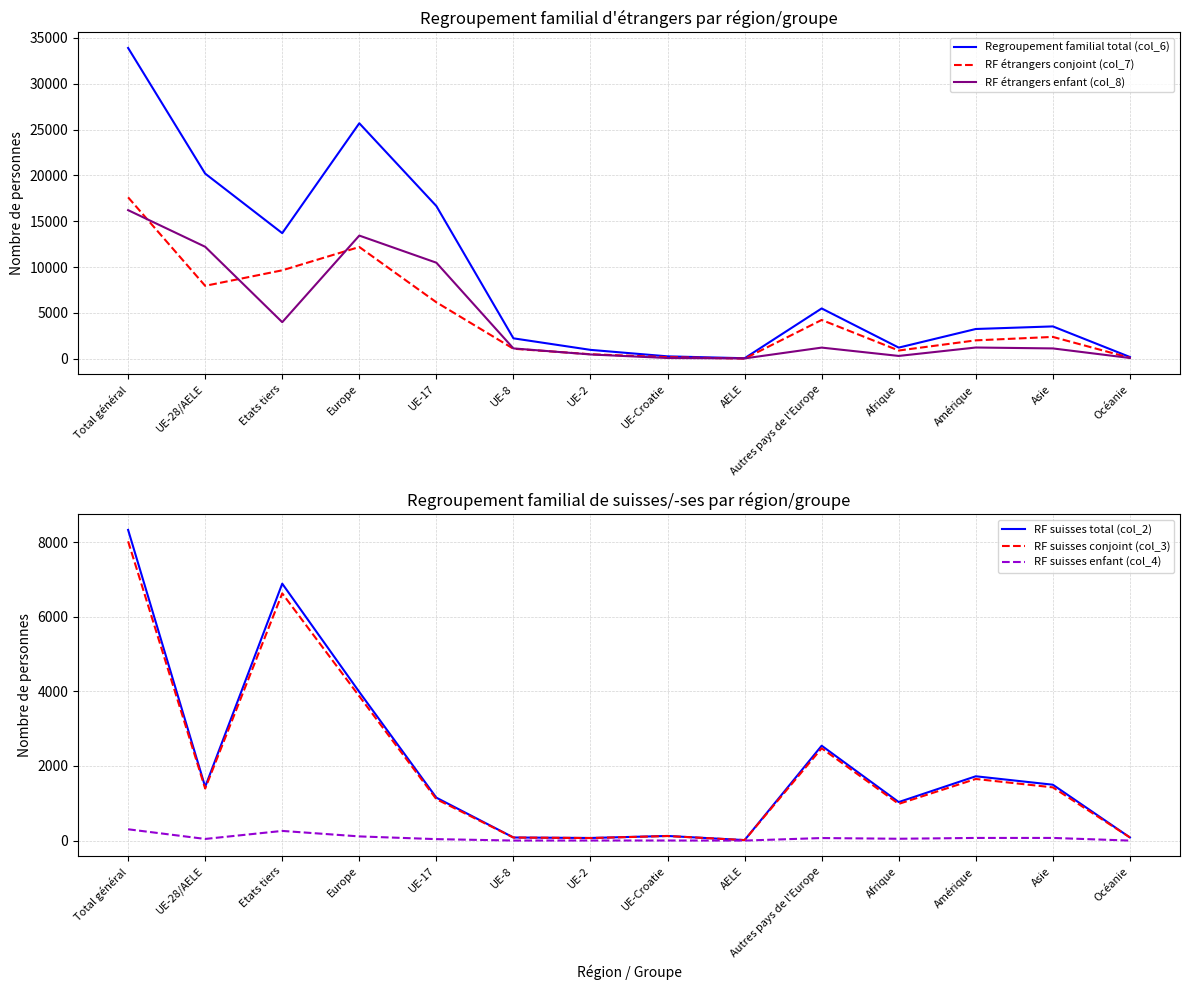

Reading left to right, extract all data points from this chart.

Regroupement familial total (col_6): Total général=33891	UE-28/AELE=20191	Etats tiers=13700	Europe=25681	UE-17=16656	UE-8=2232	UE-2=974	UE-Croatie=267	AELE=62	Autres pays de l'Europe=5490	Afrique=1221	Amérique=3250	Asie=3532	Océanie=197
RF étrangers conjoint (col_7): Total général=17604	UE-28/AELE=7956	Etats tiers=9648	Europe=12191	UE-17=6163	UE-8=1096	UE-2=497	UE-Croatie=181	AELE=19	Autres pays de l'Europe=4235	Afrique=904	Amérique=2011	Asie=2387	Océanie=107
RF étrangers enfant (col_8): Total général=16207	UE-28/AELE=12214	Etats tiers=3993	Europe=13435	UE-17=10478	UE-8=1133	UE-2=474	UE-Croatie=86	AELE=43	Autres pays de l'Europe=1221	Afrique=313	Amérique=1231	Asie=1132	Océanie=90
RF suisses total (col_2): Total général=8324	UE-28/AELE=1440	Etats tiers=6884	Europe=3982	UE-17=1150	UE-8=83	UE-2=70	UE-Croatie=124	AELE=13	Autres pays de l'Europe=2542	Afrique=1032	Amérique=1723	Asie=1497	Océanie=84
RF suisses conjoint (col_3): Total général=8018	UE-28/AELE=1395	Etats tiers=6623	Europe=3868	UE-17=1110	UE-8=82	UE-2=68	UE-Croatie=122	AELE=13	Autres pays de l'Europe=2473	Afrique=983	Amérique=1651	Asie=1426	Océanie=84
RF suisses enfant (col_4): Total général=303	UE-28/AELE=44	Etats tiers=259	Europe=112	UE-17=39	UE-8=1	UE-2=2	UE-Croatie=2	AELE=0	Autres pays de l'Europe=68	Afrique=49	Amérique=71	Asie=71	Océanie=0